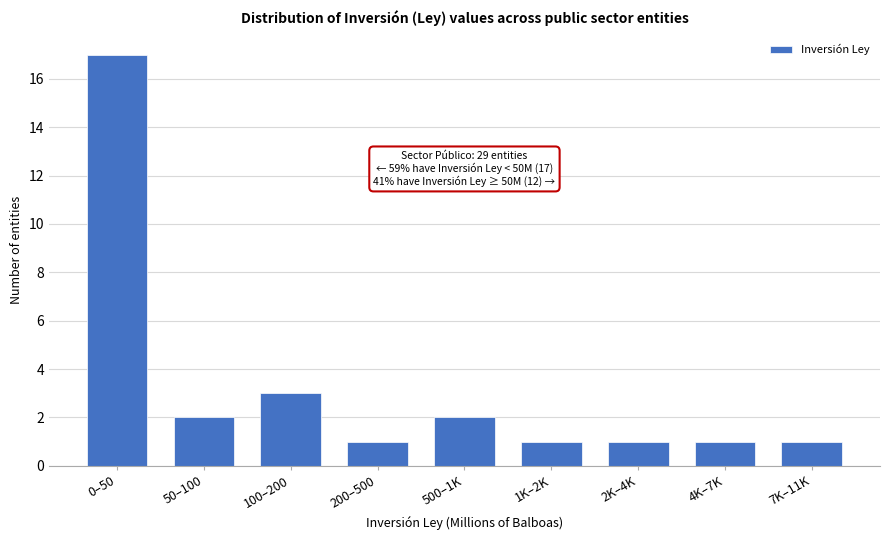

Reading left to right, transcribe all the data shown in this chart.

17	2	3	1	2	1	1	1	1